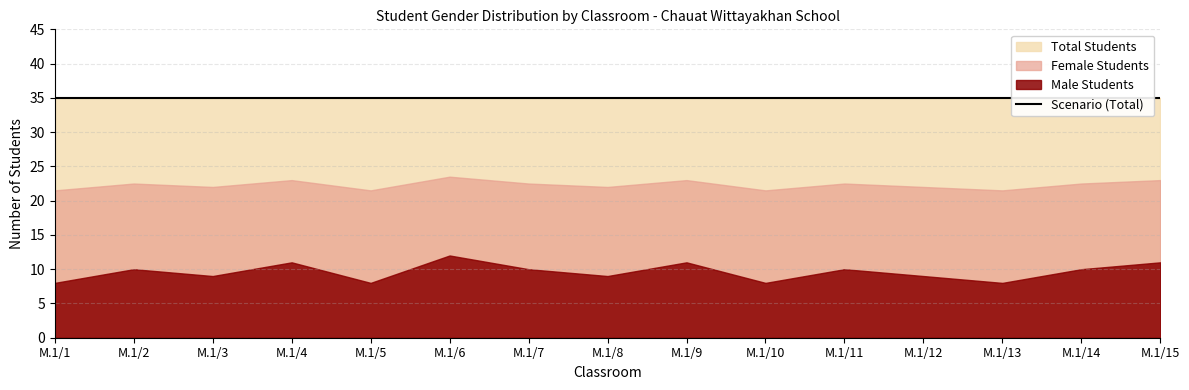

True or false: Total Students and Male Students cross at least once.

False